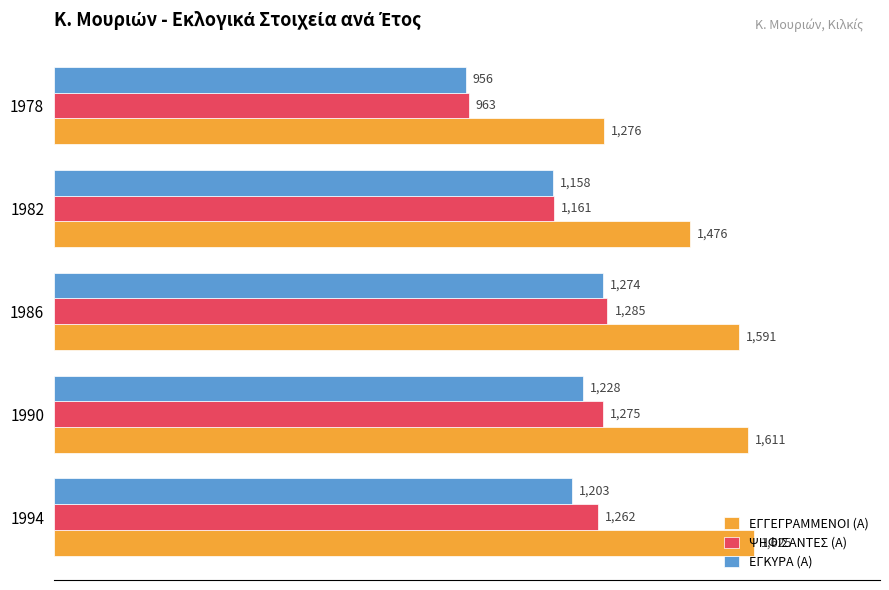

Rank the categories by ΨΗΦΙΣΑΝΤΕΣ (Α) value from highest to lowest.

1986, 1990, 1994, 1982, 1978